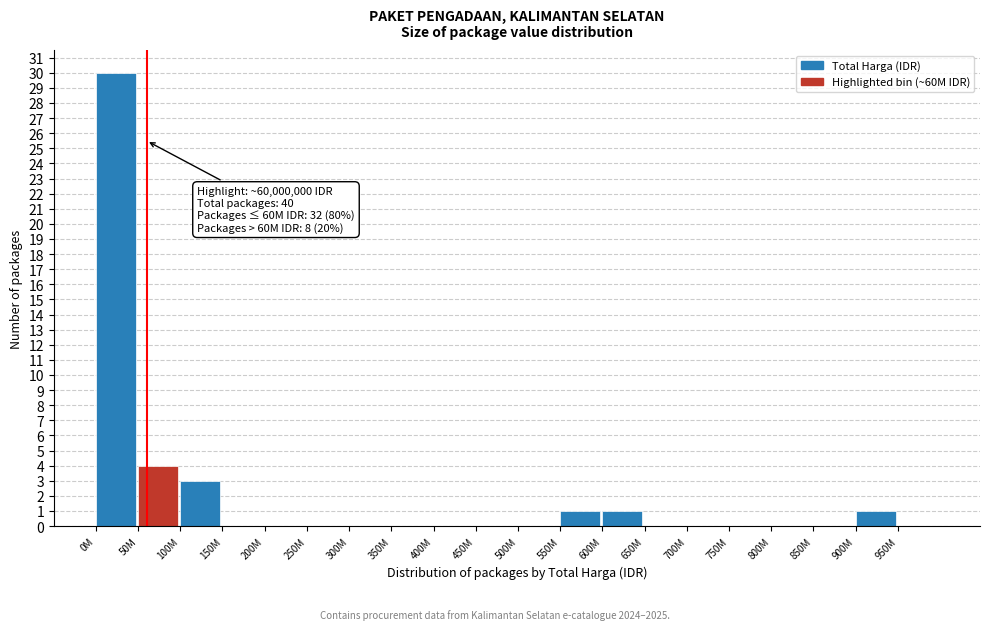

Reading right to left, transcribe all the data shown in this chart.

950M=0	900M=1	850M=0	800M=0	750M=0	700M=0	650M=0	600M=1	550M=1	500M=0	450M=0	400M=0	350M=0	300M=0	250M=0	200M=0	150M=0	100M=3	50M=4	0M=30